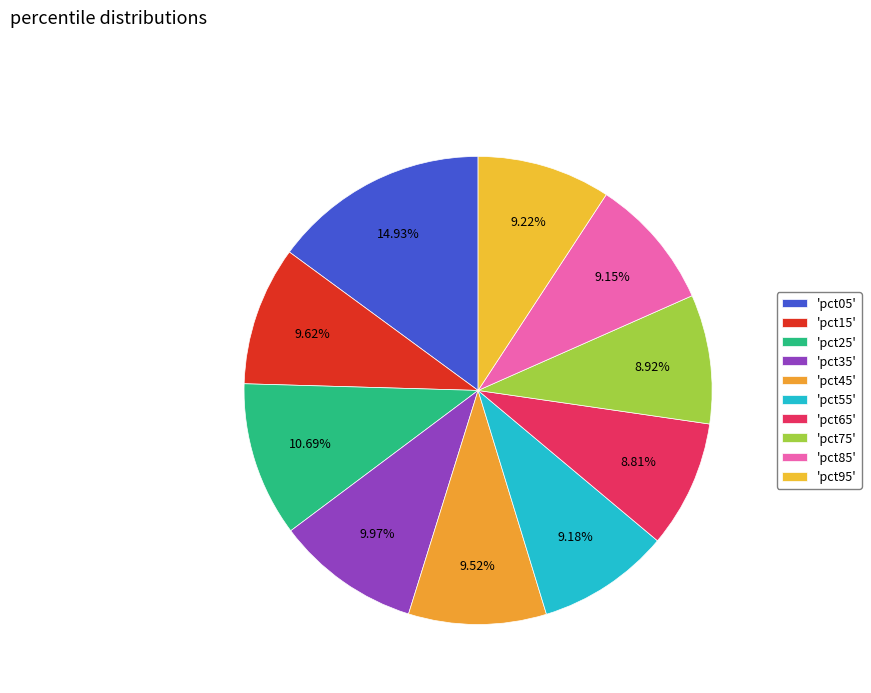

Count the number of slices in the pie.

10